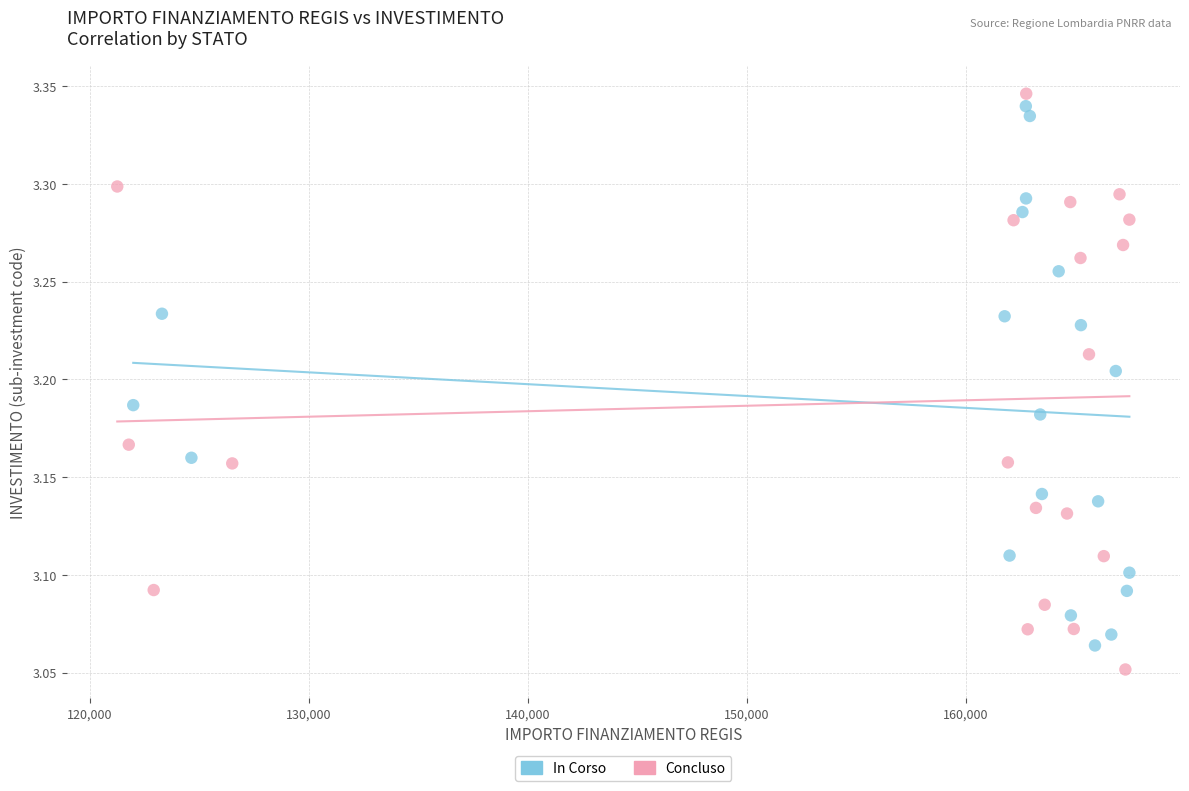

Which series reaches the maximum Y coordinate?

Concluso